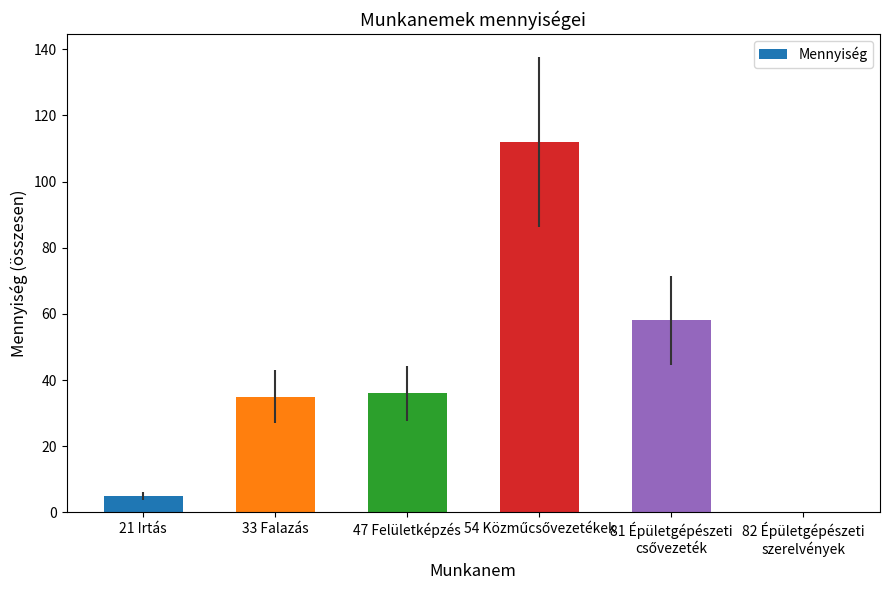

What is the average value?

41